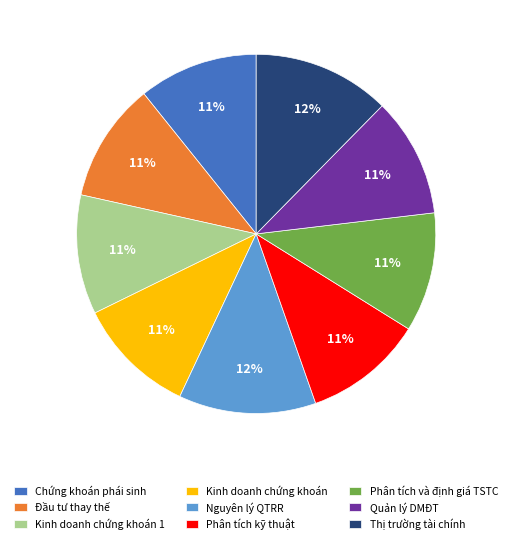

Does Nguyên lý QTRR represent more than half of the total?

No